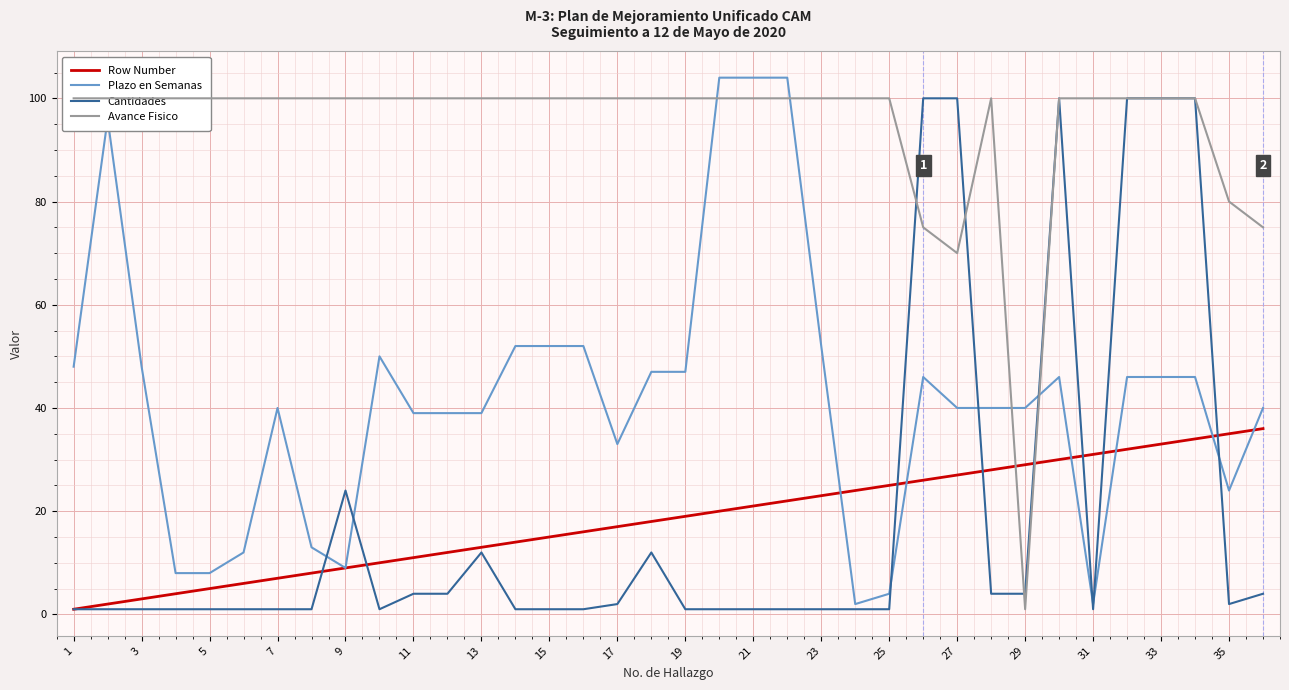

What is the smallest value displayed?

1